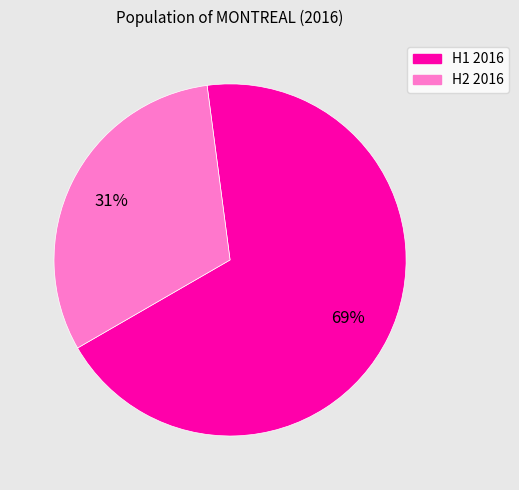

How many slices are in this pie chart?

2